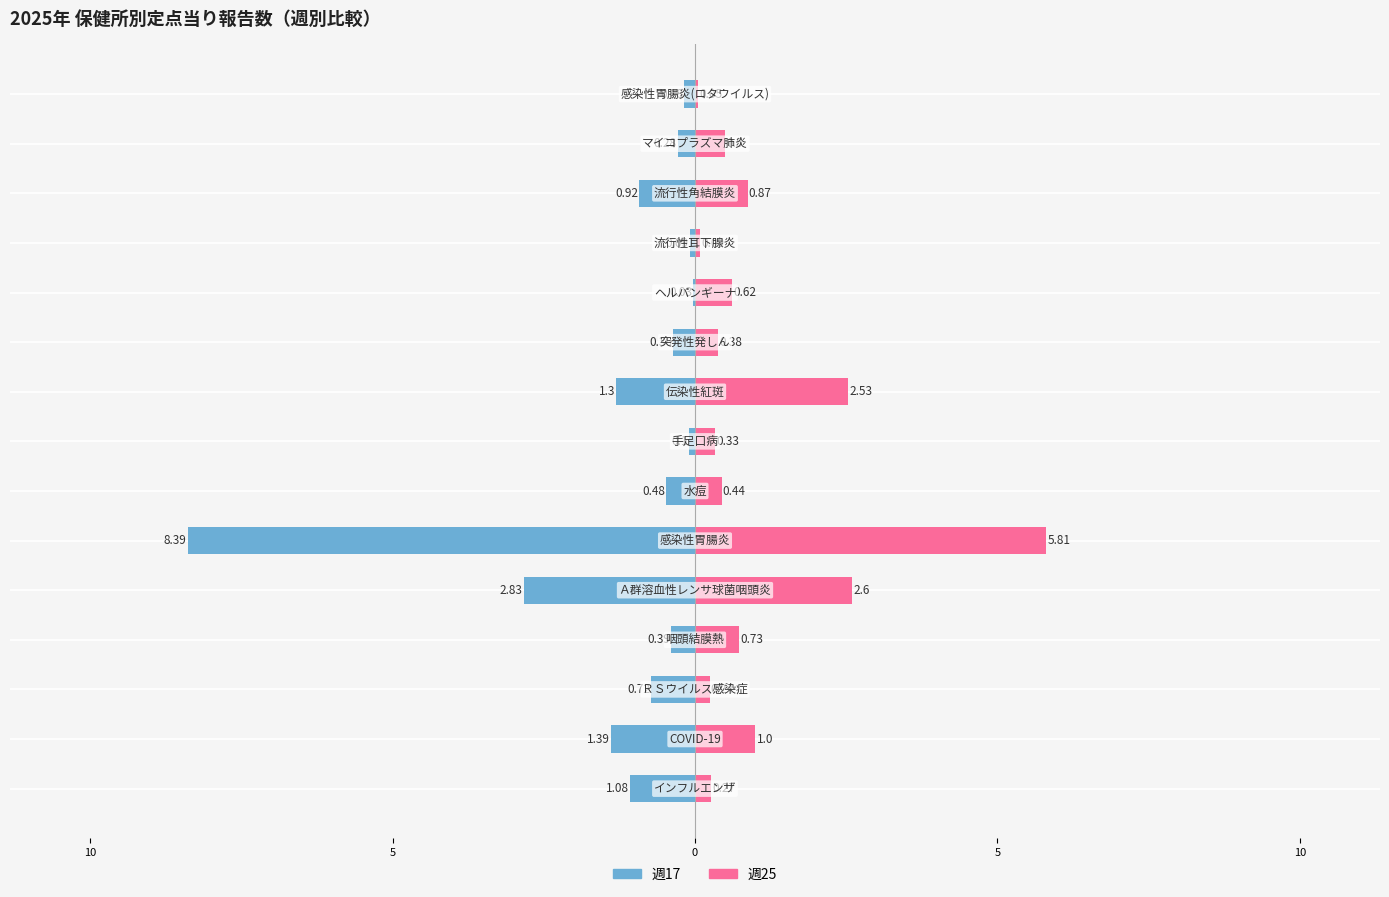

What is the sum of all 週17 (col_17) values?

-18.5